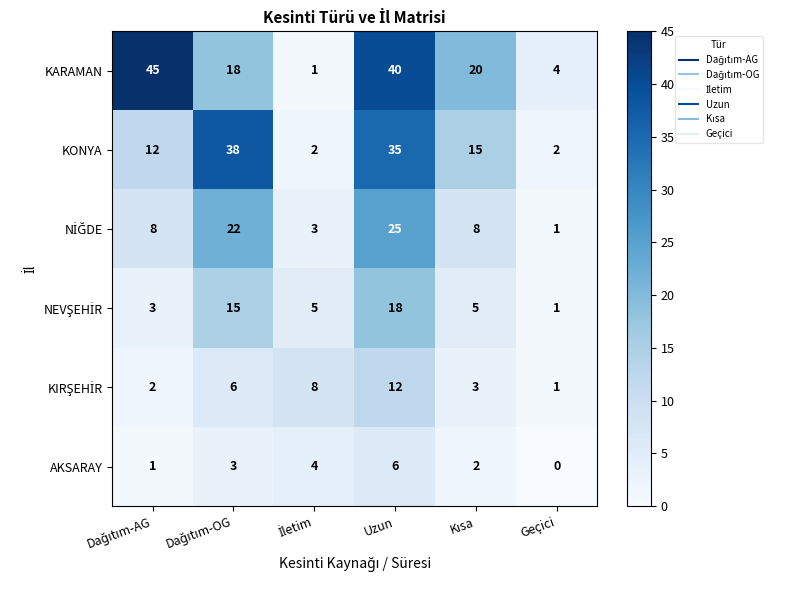

At which category is the sum across all series the highest?

Uzun